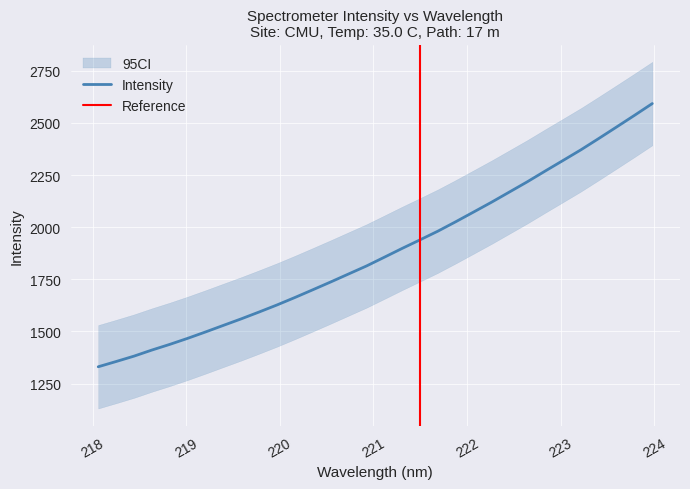

What is the sum of all values?

60161.5